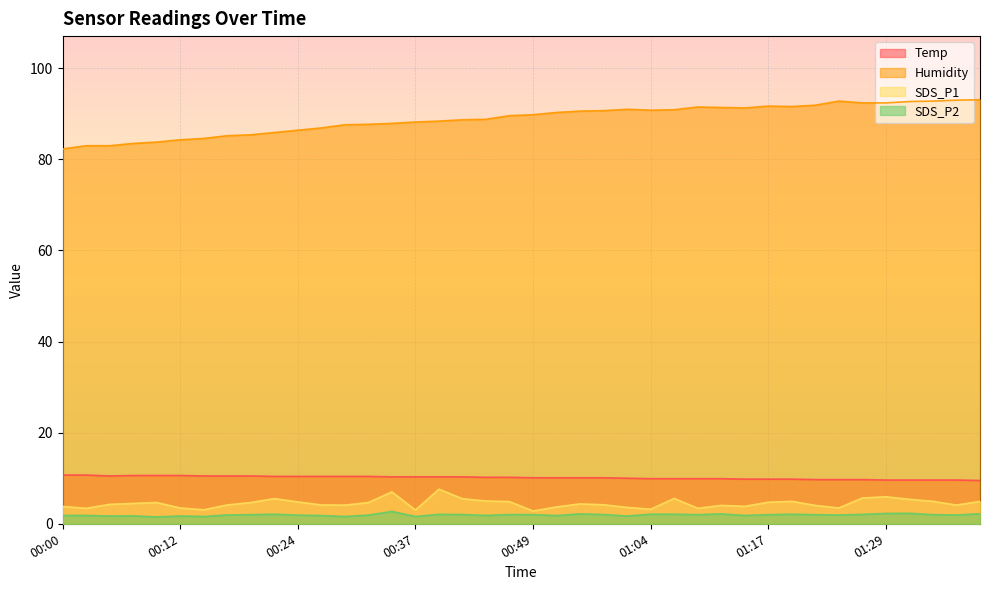

Is the value of SDS_P2 at 01:37 greater than the value of Humidity at 01:12?

No